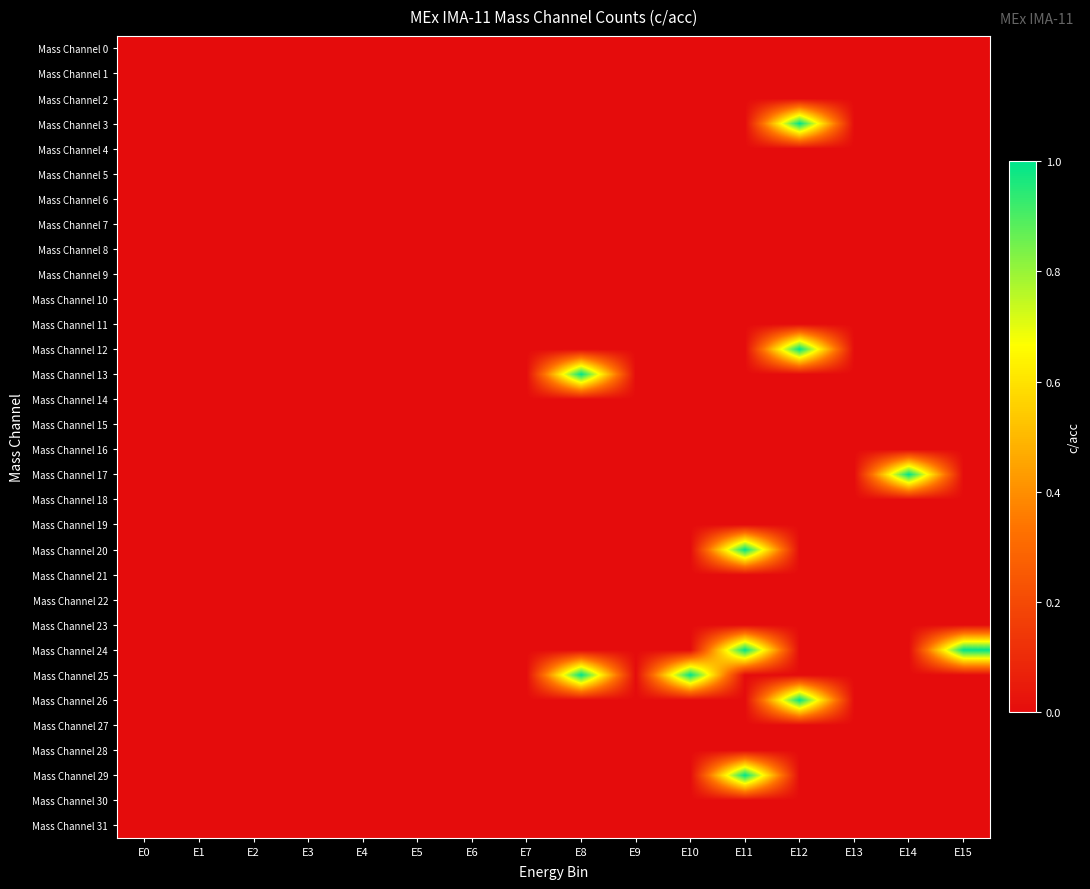

Reading right to left, what are all the values shown in this chart?

Mass Channel 0: E15=0	E14=0	E13=0	E12=0	E11=0	E10=0	E9=0	E8=0	E7=0	E6=0	E5=0	E4=0	E3=0	E2=0	E1=0	E0=0
Mass Channel 1: E15=0	E14=0	E13=0	E12=0	E11=0	E10=0	E9=0	E8=0	E7=0	E6=0	E5=0	E4=0	E3=0	E2=0	E1=0	E0=0
Mass Channel 2: E15=0	E14=0	E13=0	E12=0	E11=0	E10=0	E9=0	E8=0	E7=0	E6=0	E5=0	E4=0	E3=0	E2=0	E1=0	E0=0
Mass Channel 3: E15=0	E14=0	E13=0	E12=1	E11=0	E10=0	E9=0	E8=0	E7=0	E6=0	E5=0	E4=0	E3=0	E2=0	E1=0	E0=0
Mass Channel 4: E15=0	E14=0	E13=0	E12=0	E11=0	E10=0	E9=0	E8=0	E7=0	E6=0	E5=0	E4=0	E3=0	E2=0	E1=0	E0=0
Mass Channel 5: E15=0	E14=0	E13=0	E12=0	E11=0	E10=0	E9=0	E8=0	E7=0	E6=0	E5=0	E4=0	E3=0	E2=0	E1=0	E0=0
Mass Channel 6: E15=0	E14=0	E13=0	E12=0	E11=0	E10=0	E9=0	E8=0	E7=0	E6=0	E5=0	E4=0	E3=0	E2=0	E1=0	E0=0
Mass Channel 7: E15=0	E14=0	E13=0	E12=0	E11=0	E10=0	E9=0	E8=0	E7=0	E6=0	E5=0	E4=0	E3=0	E2=0	E1=0	E0=0
Mass Channel 8: E15=0	E14=0	E13=0	E12=0	E11=0	E10=0	E9=0	E8=0	E7=0	E6=0	E5=0	E4=0	E3=0	E2=0	E1=0	E0=0
Mass Channel 9: E15=0	E14=0	E13=0	E12=0	E11=0	E10=0	E9=0	E8=0	E7=0	E6=0	E5=0	E4=0	E3=0	E2=0	E1=0	E0=0
Mass Channel 10: E15=0	E14=0	E13=0	E12=0	E11=0	E10=0	E9=0	E8=0	E7=0	E6=0	E5=0	E4=0	E3=0	E2=0	E1=0	E0=0
Mass Channel 11: E15=0	E14=0	E13=0	E12=0	E11=0	E10=0	E9=0	E8=0	E7=0	E6=0	E5=0	E4=0	E3=0	E2=0	E1=0	E0=0
Mass Channel 12: E15=0	E14=0	E13=0	E12=1	E11=0	E10=0	E9=0	E8=0	E7=0	E6=0	E5=0	E4=0	E3=0	E2=0	E1=0	E0=0
Mass Channel 13: E15=0	E14=0	E13=0	E12=0	E11=0	E10=0	E9=0	E8=1	E7=0	E6=0	E5=0	E4=0	E3=0	E2=0	E1=0	E0=0
Mass Channel 14: E15=0	E14=0	E13=0	E12=0	E11=0	E10=0	E9=0	E8=0	E7=0	E6=0	E5=0	E4=0	E3=0	E2=0	E1=0	E0=0
Mass Channel 15: E15=0	E14=0	E13=0	E12=0	E11=0	E10=0	E9=0	E8=0	E7=0	E6=0	E5=0	E4=0	E3=0	E2=0	E1=0	E0=0
Mass Channel 16: E15=0	E14=0	E13=0	E12=0	E11=0	E10=0	E9=0	E8=0	E7=0	E6=0	E5=0	E4=0	E3=0	E2=0	E1=0	E0=0
Mass Channel 17: E15=0	E14=1	E13=0	E12=0	E11=0	E10=0	E9=0	E8=0	E7=0	E6=0	E5=0	E4=0	E3=0	E2=0	E1=0	E0=0
Mass Channel 18: E15=0	E14=0	E13=0	E12=0	E11=0	E10=0	E9=0	E8=0	E7=0	E6=0	E5=0	E4=0	E3=0	E2=0	E1=0	E0=0
Mass Channel 19: E15=0	E14=0	E13=0	E12=0	E11=0	E10=0	E9=0	E8=0	E7=0	E6=0	E5=0	E4=0	E3=0	E2=0	E1=0	E0=0
Mass Channel 20: E15=0	E14=0	E13=0	E12=0	E11=1	E10=0	E9=0	E8=0	E7=0	E6=0	E5=0	E4=0	E3=0	E2=0	E1=0	E0=0
Mass Channel 21: E15=0	E14=0	E13=0	E12=0	E11=0	E10=0	E9=0	E8=0	E7=0	E6=0	E5=0	E4=0	E3=0	E2=0	E1=0	E0=0
Mass Channel 22: E15=0	E14=0	E13=0	E12=0	E11=0	E10=0	E9=0	E8=0	E7=0	E6=0	E5=0	E4=0	E3=0	E2=0	E1=0	E0=0
Mass Channel 23: E15=0	E14=0	E13=0	E12=0	E11=0	E10=0	E9=0	E8=0	E7=0	E6=0	E5=0	E4=0	E3=0	E2=0	E1=0	E0=0
Mass Channel 24: E15=1	E14=0	E13=0	E12=0	E11=1	E10=0	E9=0	E8=0	E7=0	E6=0	E5=0	E4=0	E3=0	E2=0	E1=0	E0=0
Mass Channel 25: E15=0	E14=0	E13=0	E12=0	E11=0	E10=1	E9=0	E8=1	E7=0	E6=0	E5=0	E4=0	E3=0	E2=0	E1=0	E0=0
Mass Channel 26: E15=0	E14=0	E13=0	E12=1	E11=0	E10=0	E9=0	E8=0	E7=0	E6=0	E5=0	E4=0	E3=0	E2=0	E1=0	E0=0
Mass Channel 27: E15=0	E14=0	E13=0	E12=0	E11=0	E10=0	E9=0	E8=0	E7=0	E6=0	E5=0	E4=0	E3=0	E2=0	E1=0	E0=0
Mass Channel 28: E15=0	E14=0	E13=0	E12=0	E11=0	E10=0	E9=0	E8=0	E7=0	E6=0	E5=0	E4=0	E3=0	E2=0	E1=0	E0=0
Mass Channel 29: E15=0	E14=0	E13=0	E12=0	E11=1	E10=0	E9=0	E8=0	E7=0	E6=0	E5=0	E4=0	E3=0	E2=0	E1=0	E0=0
Mass Channel 30: E15=0	E14=0	E13=0	E12=0	E11=0	E10=0	E9=0	E8=0	E7=0	E6=0	E5=0	E4=0	E3=0	E2=0	E1=0	E0=0
Mass Channel 31: E15=0	E14=0	E13=0	E12=0	E11=0	E10=0	E9=0	E8=0	E7=0	E6=0	E5=0	E4=0	E3=0	E2=0	E1=0	E0=0